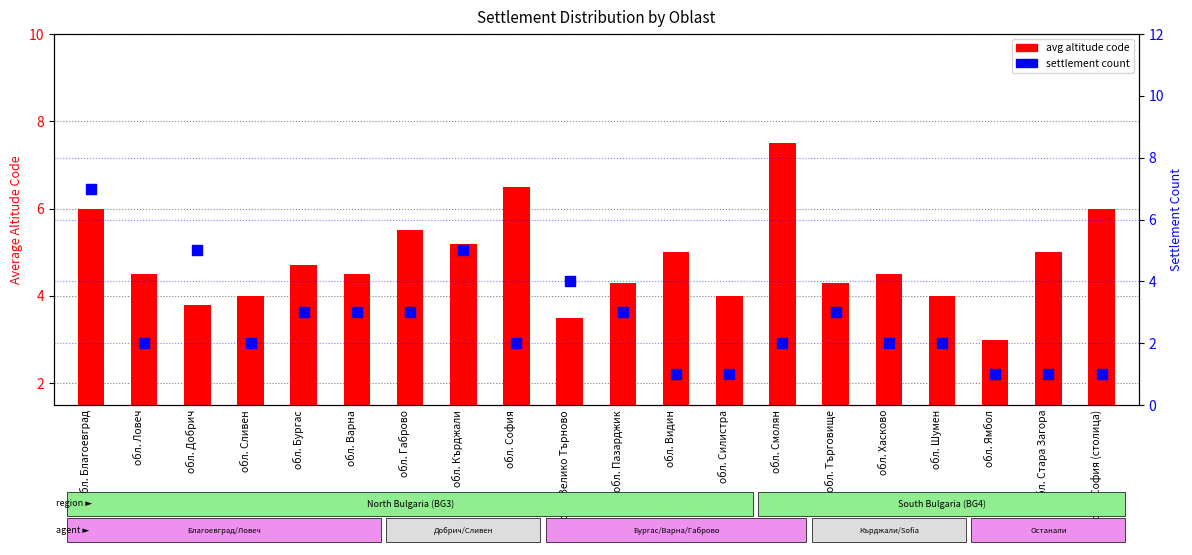

What are all the series names shown in the legend?

avg altitude code, settlement count